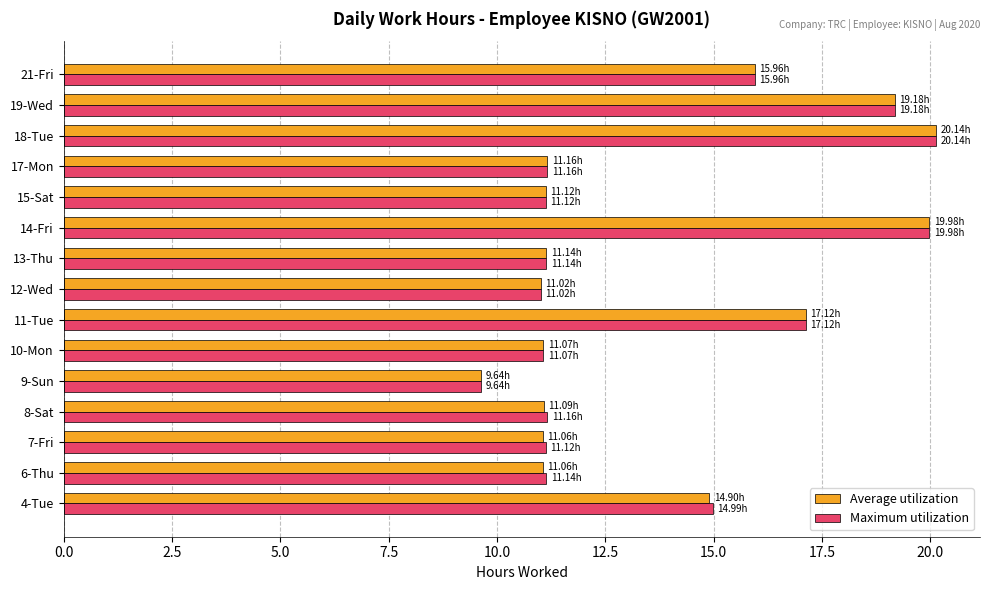

Which label corresponds to the smallest value in the chart?

9-Sun